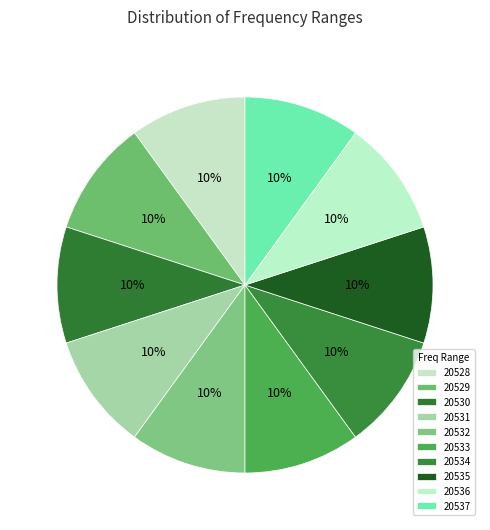

Approximately how many times larger is the value at 20532 compared to 20530?

1.0